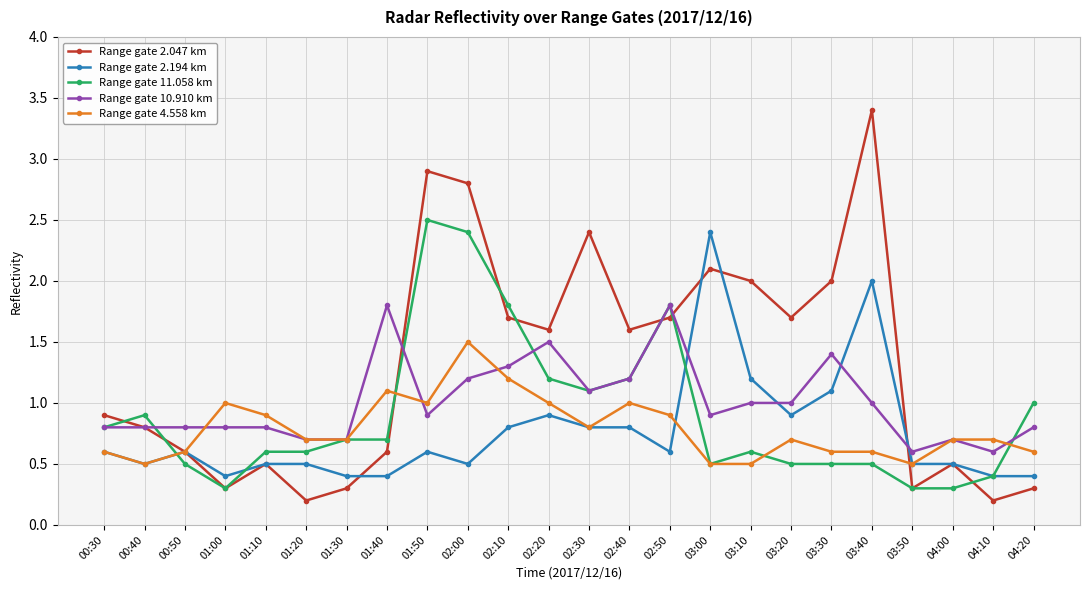

Which series has the widest spread of values?

Range gate 2.047 km